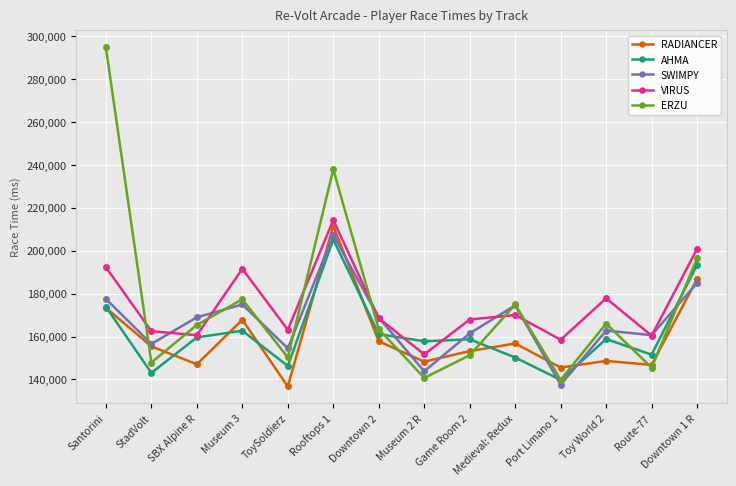

How many data points in SWIMPY are less than 168797?

7